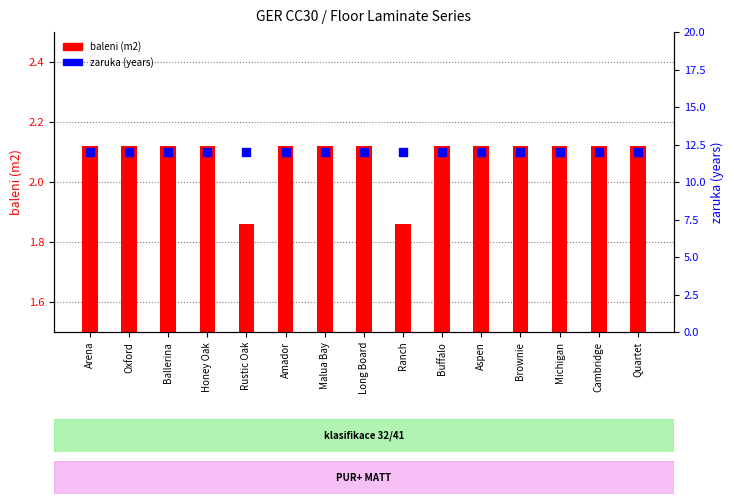

What are all the series names shown in the legend?

baleni (m2), zaruka (years)